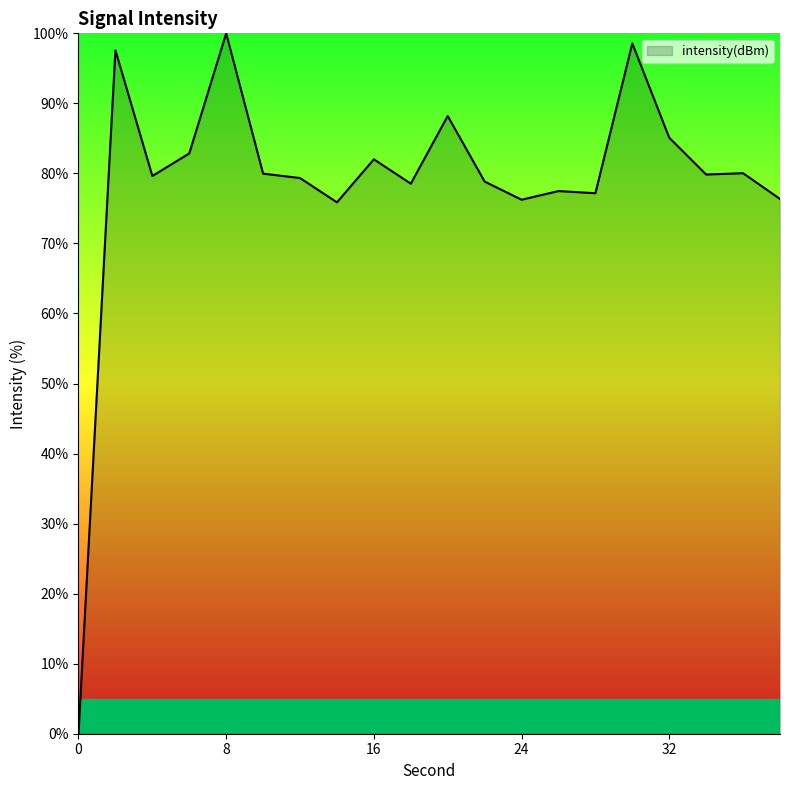

What is the greatest value displayed?

100.0